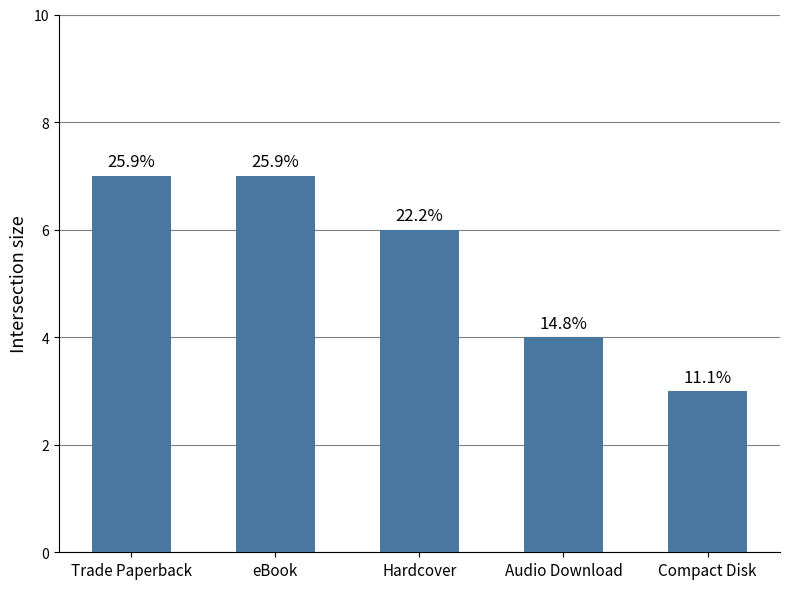

Which category has the lowest value across all series?

Compact Disk